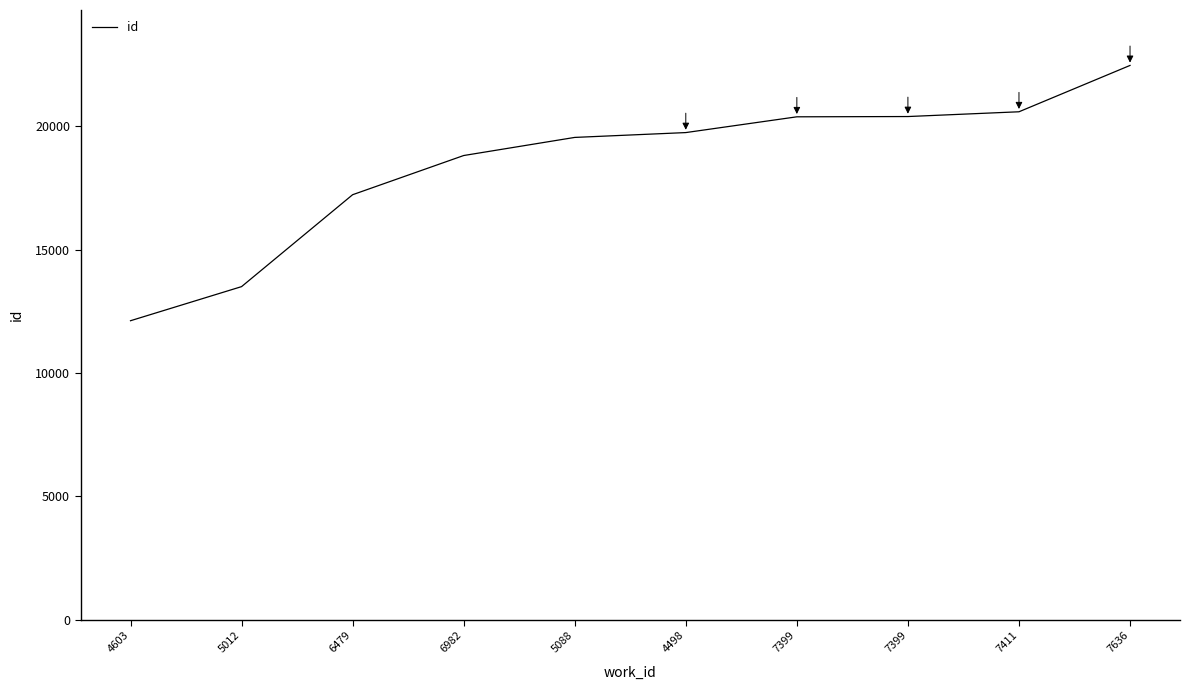

The chart shows a value of 5627 at 4498. True or false?

False